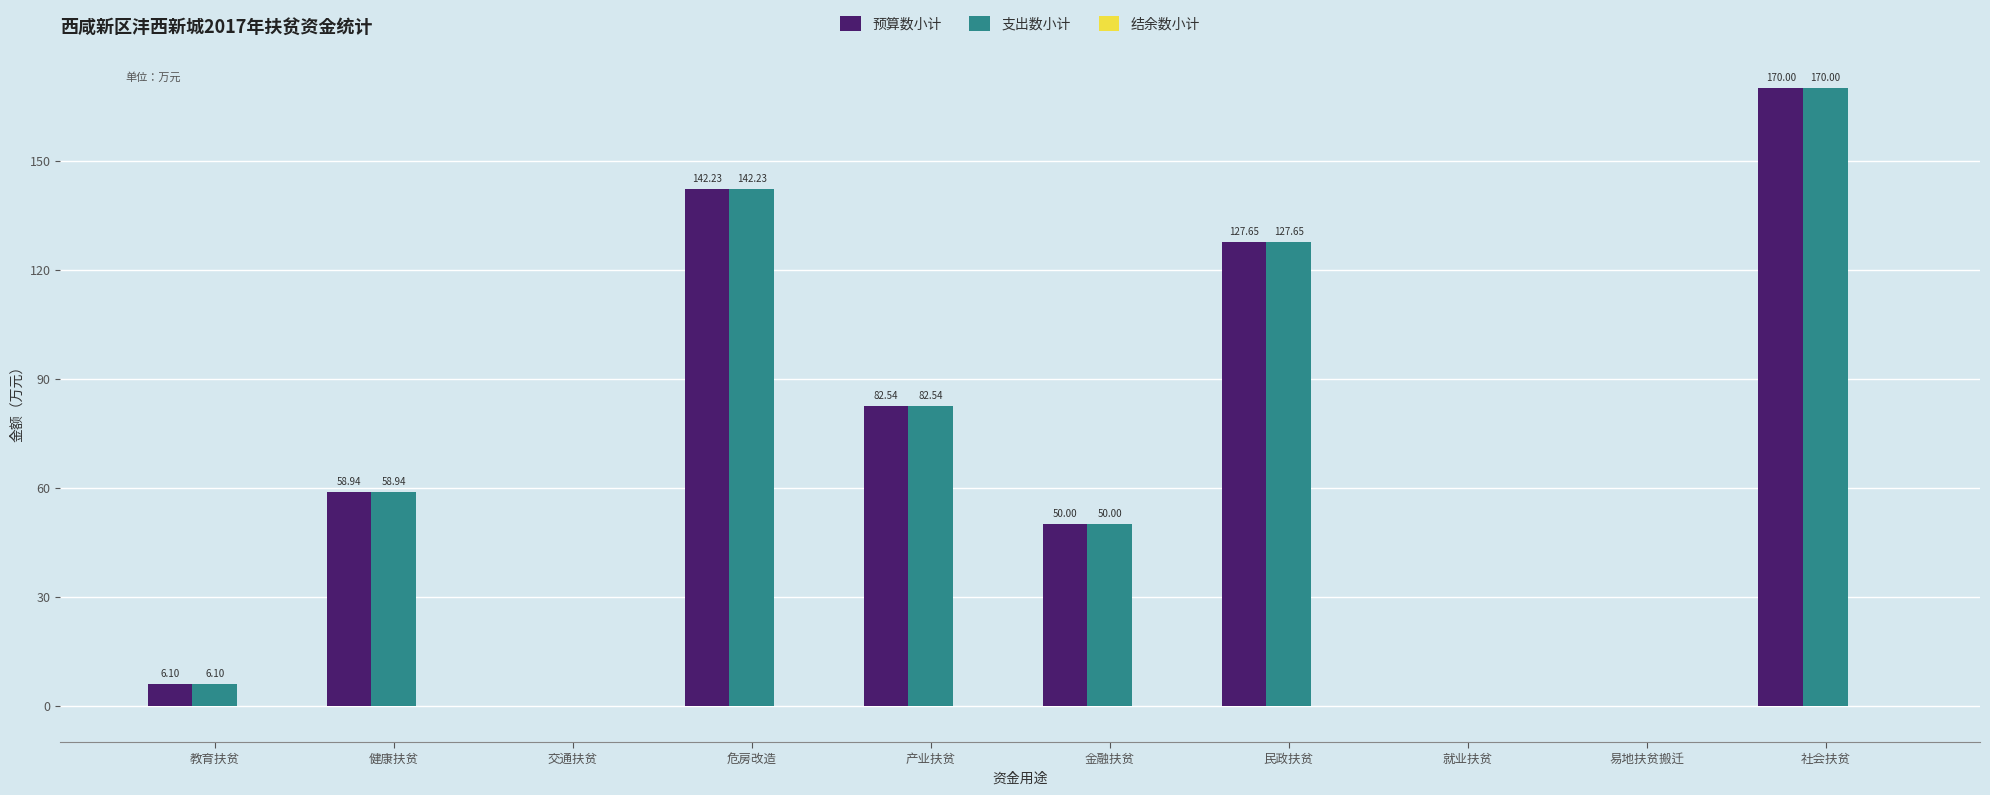

At which label is 支出数小计 closest to 85?

产业扶贫